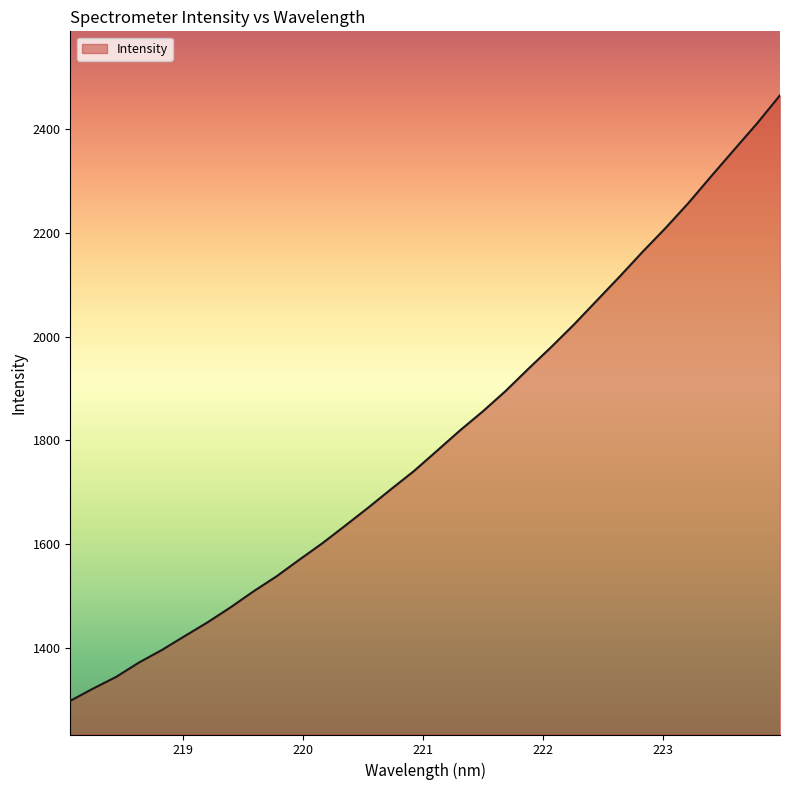

What is the minimum value shown in the chart?

1298.5